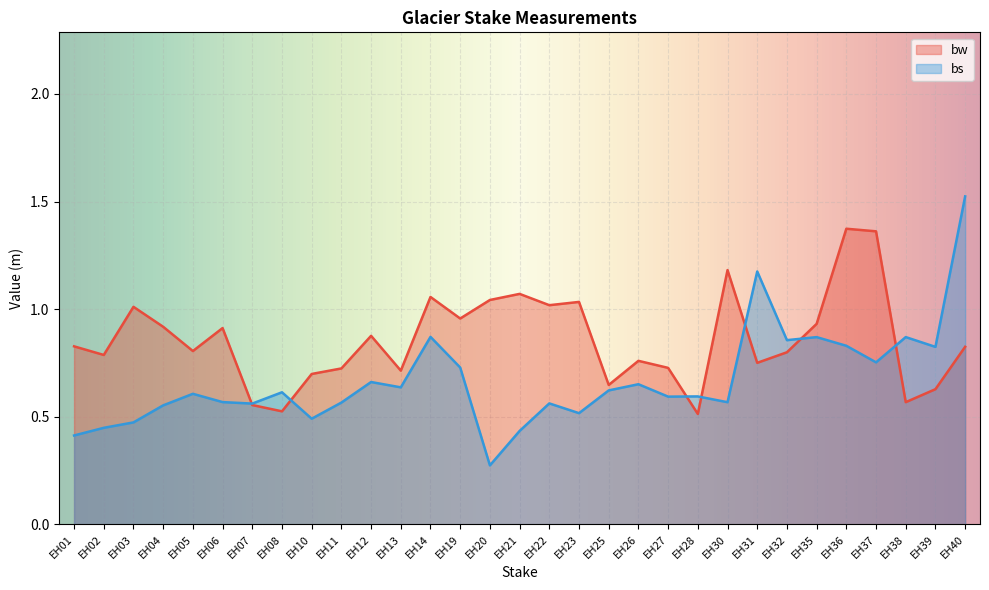

In bs, how many points are higher than both neighbors (excluding endpoints)?

10